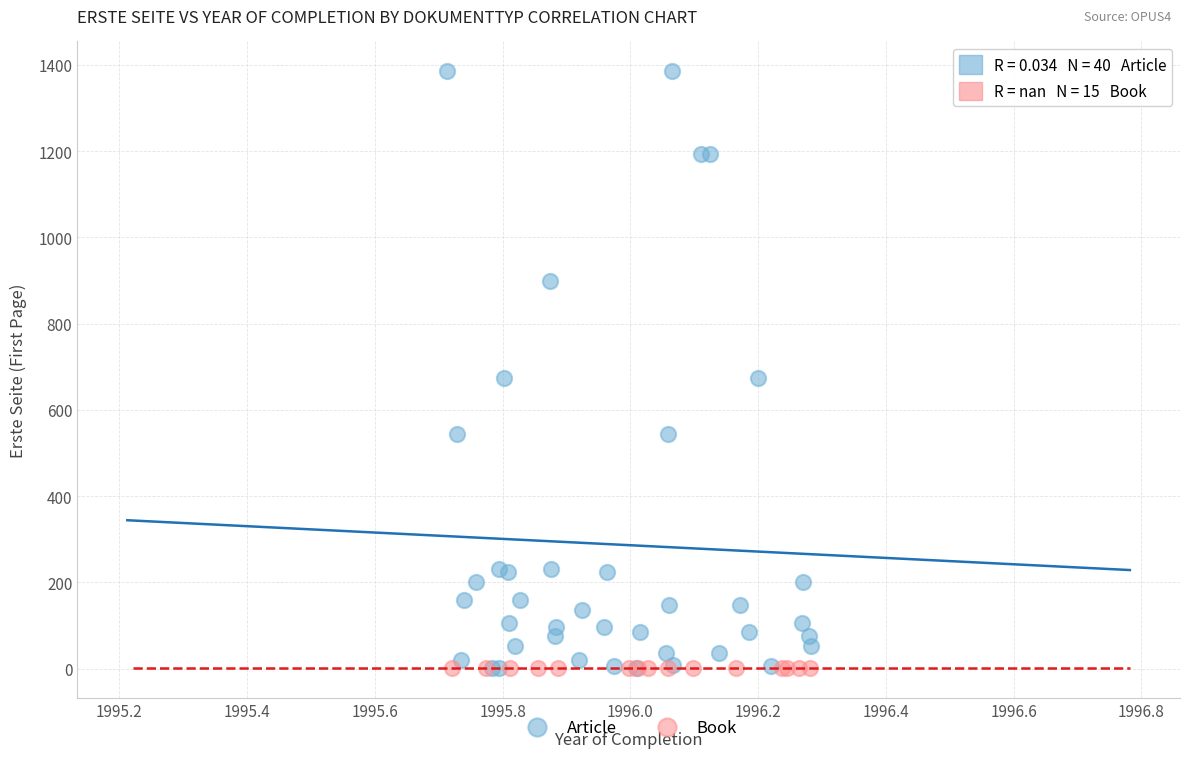

Which series reaches the maximum Y coordinate?

Article